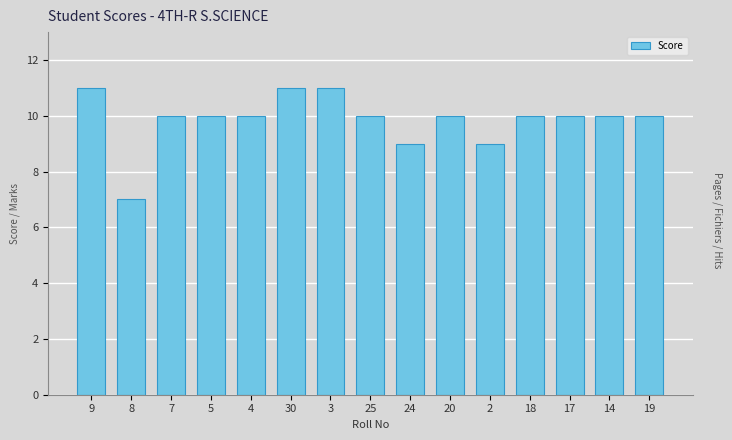

Reading left to right, extract all data points from this chart.

11	7	10	10	10	11	11	10	9	10	9	10	10	10	10